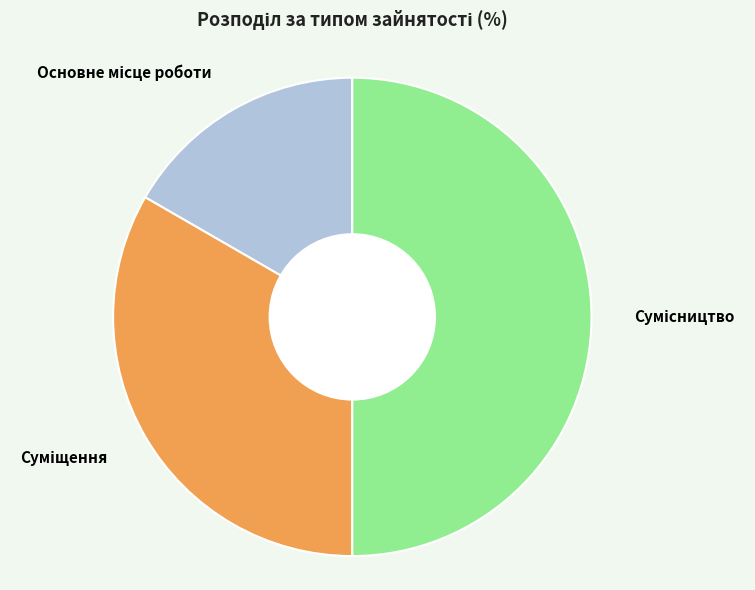

How many slices are in this pie chart?

3